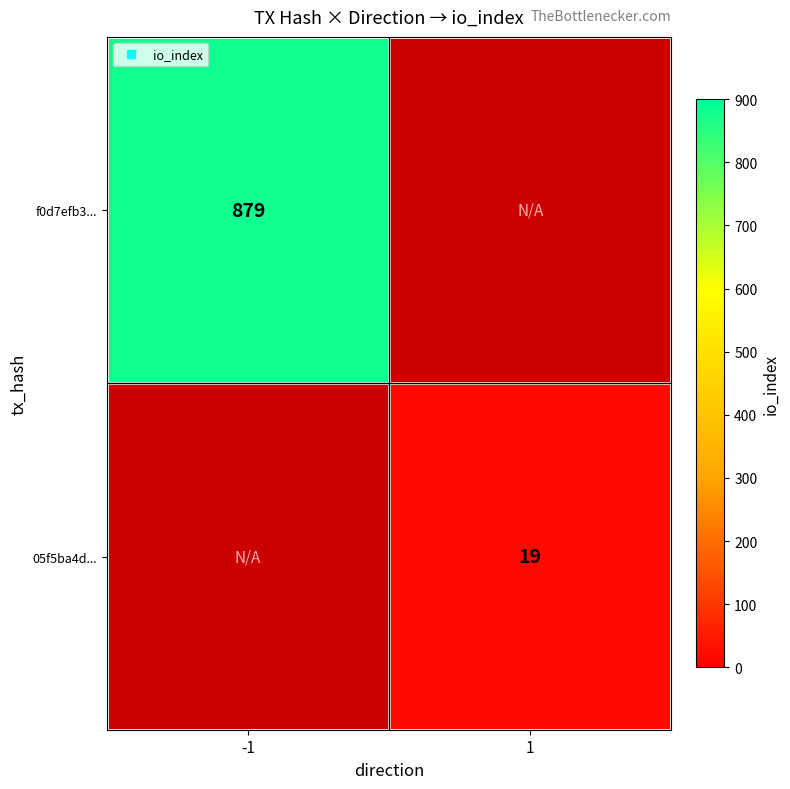

Which category has the highest value in the f0d7efb3... series?

-1